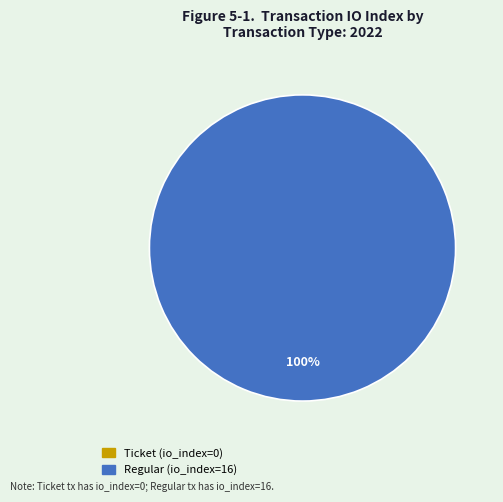

What is the change in value from Ticket to Regular?

+16